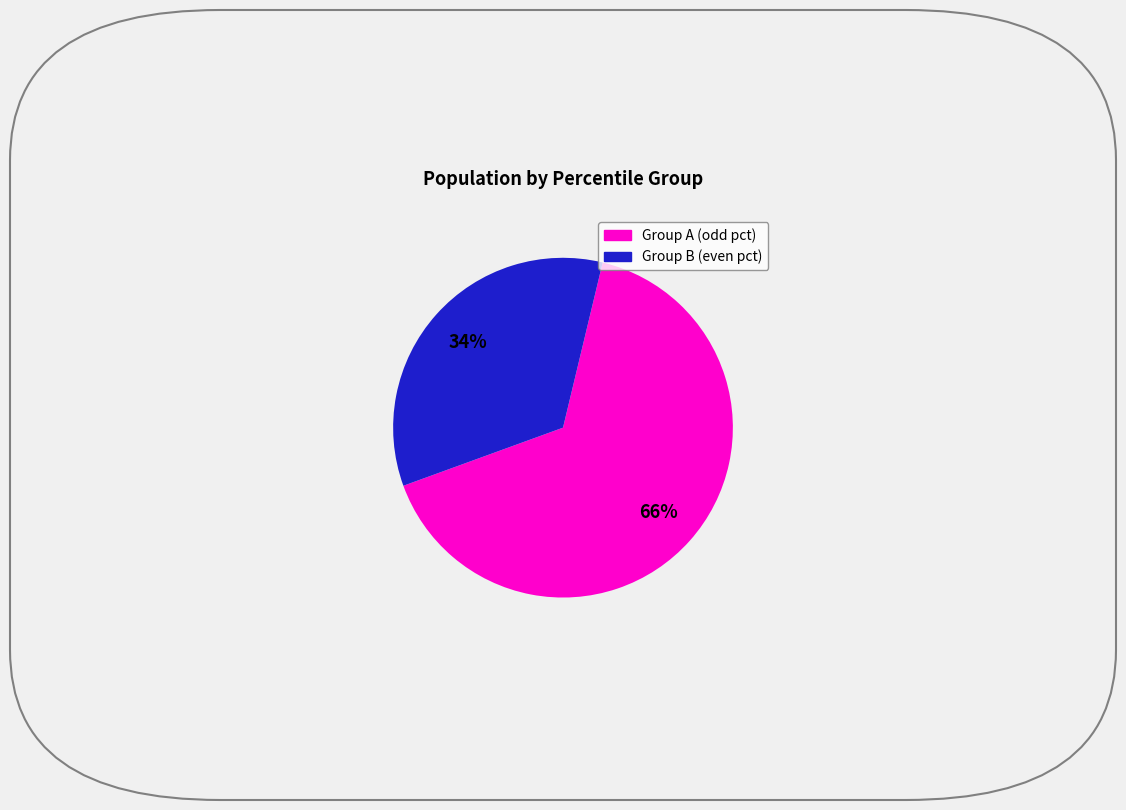

Does any single category account for the majority?

Yes